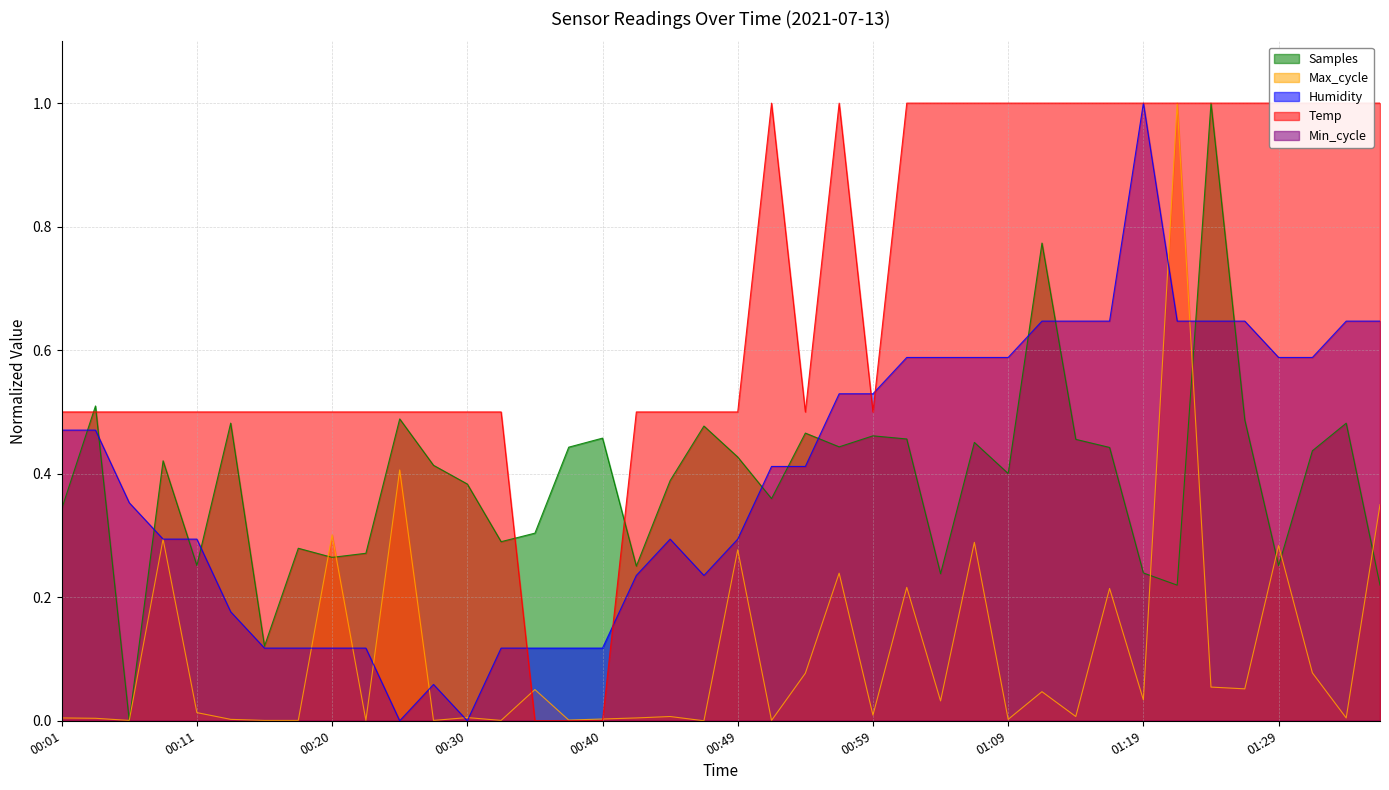

At which category is the sum across all series the highest?

01:21